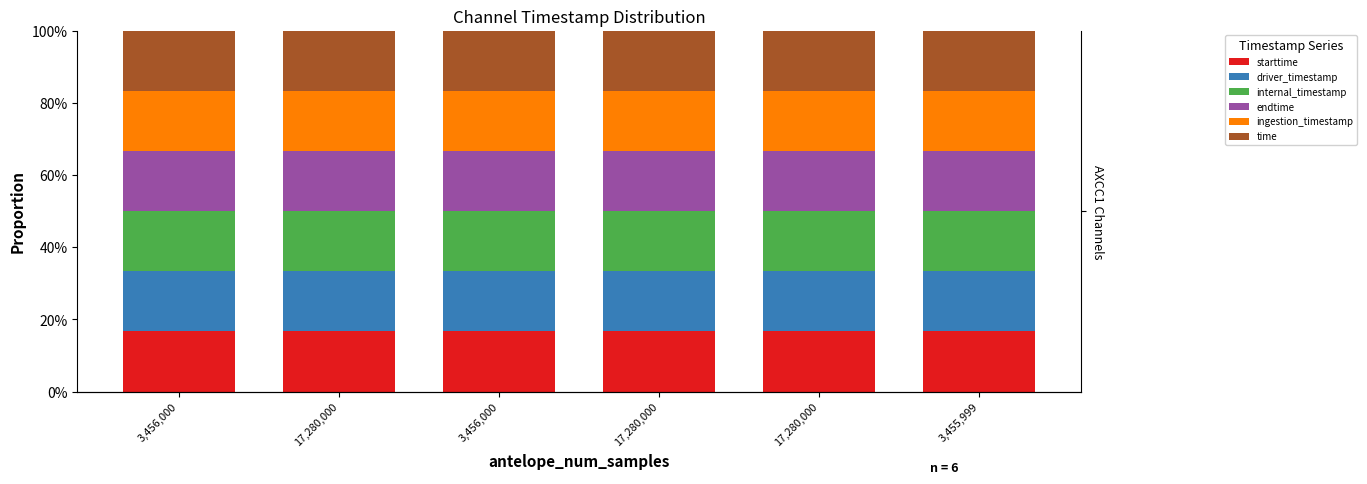

Reading left to right, list all the values displayed in this chart.

starttime: 3,456,000=0.2	17,280,000=0.2	3,456,000=0.2	17,280,000=0.2	17,280,000=0.2	3,455,999=0.2
driver_timestamp: 3,456,000=0.2	17,280,000=0.2	3,456,000=0.2	17,280,000=0.2	17,280,000=0.2	3,455,999=0.2
internal_timestamp: 3,456,000=0.2	17,280,000=0.2	3,456,000=0.2	17,280,000=0.2	17,280,000=0.2	3,455,999=0.2
endtime: 3,456,000=0.2	17,280,000=0.2	3,456,000=0.2	17,280,000=0.2	17,280,000=0.2	3,455,999=0.2
ingestion_timestamp: 3,456,000=0.2	17,280,000=0.2	3,456,000=0.2	17,280,000=0.2	17,280,000=0.2	3,455,999=0.2
time: 3,456,000=0.2	17,280,000=0.2	3,456,000=0.2	17,280,000=0.2	17,280,000=0.2	3,455,999=0.2